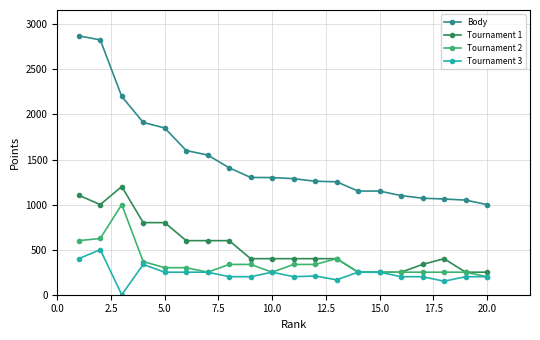

True or false: Body and Tournament 2 cross at least once.

False